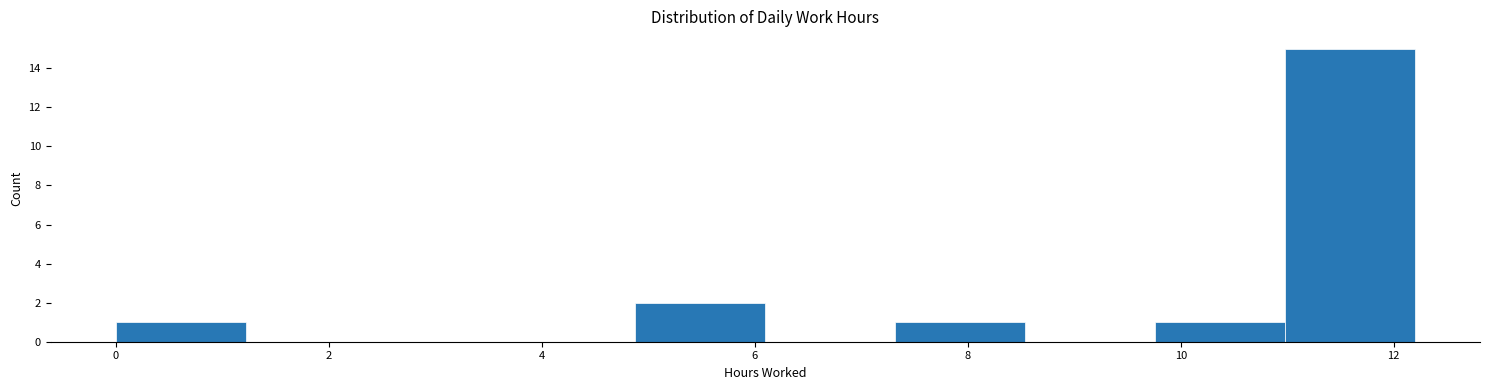

Over which range of the x-axis is the bar tallest?

10.98 to 12.20